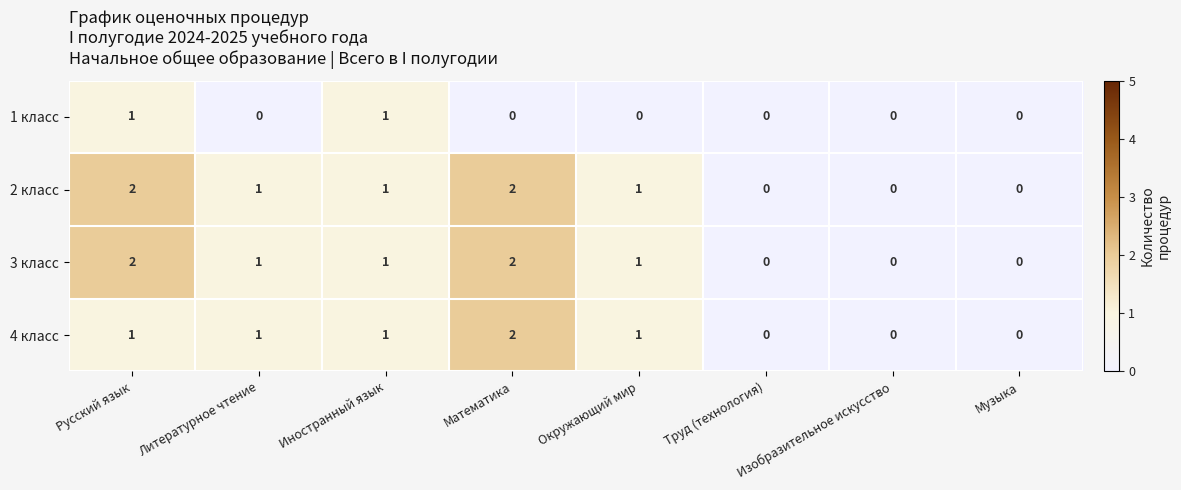

Where does the 3 класс series first go above 1?

Русский язык